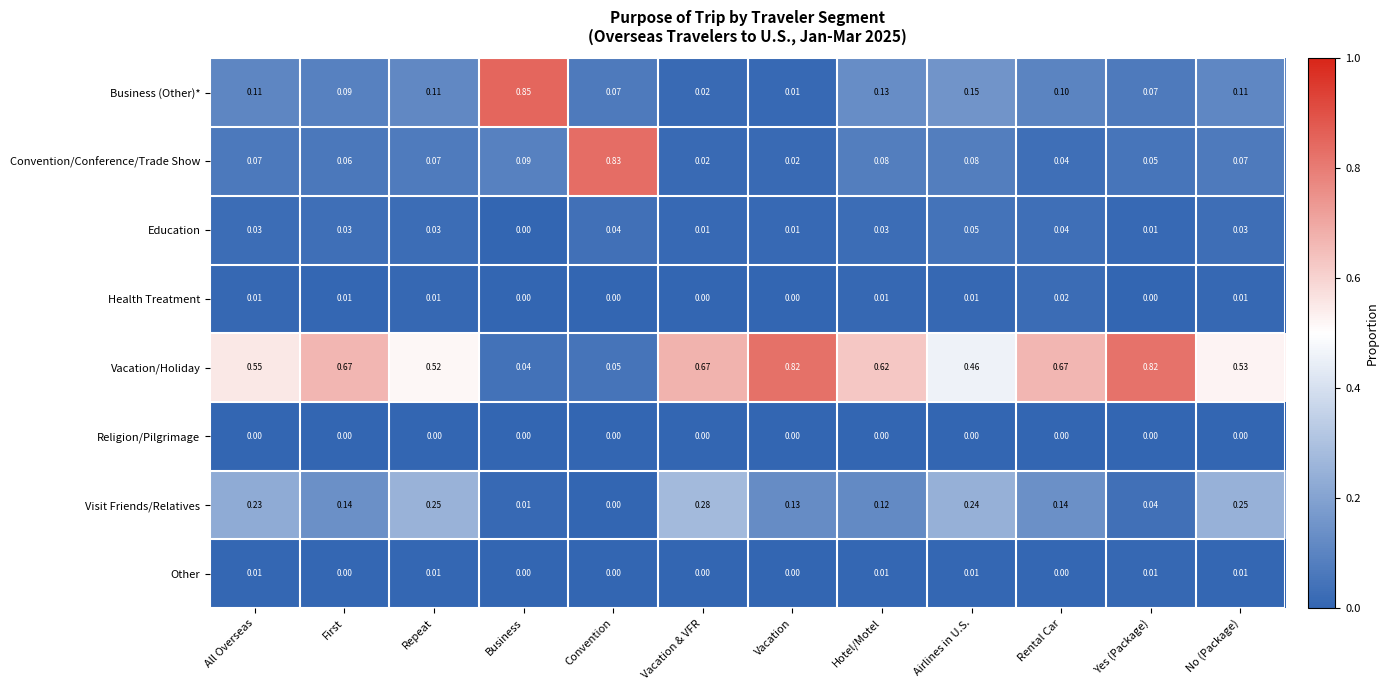

Rank the series by their maximum value, from lowest to highest.

Religion/Pilgrimage, Other, Health Treatment, Education, Visit Friends/Relatives, Vacation/Holiday, Convention/Conference/Trade Show, Business (Other)*